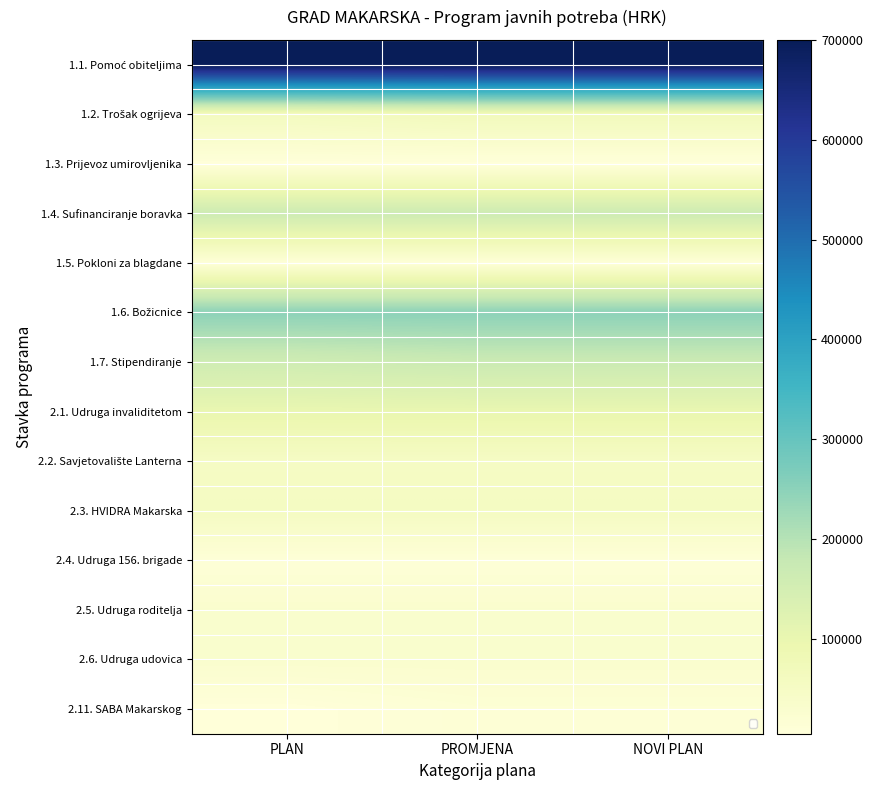

At how many categories does at least one series exceed 478661?

3